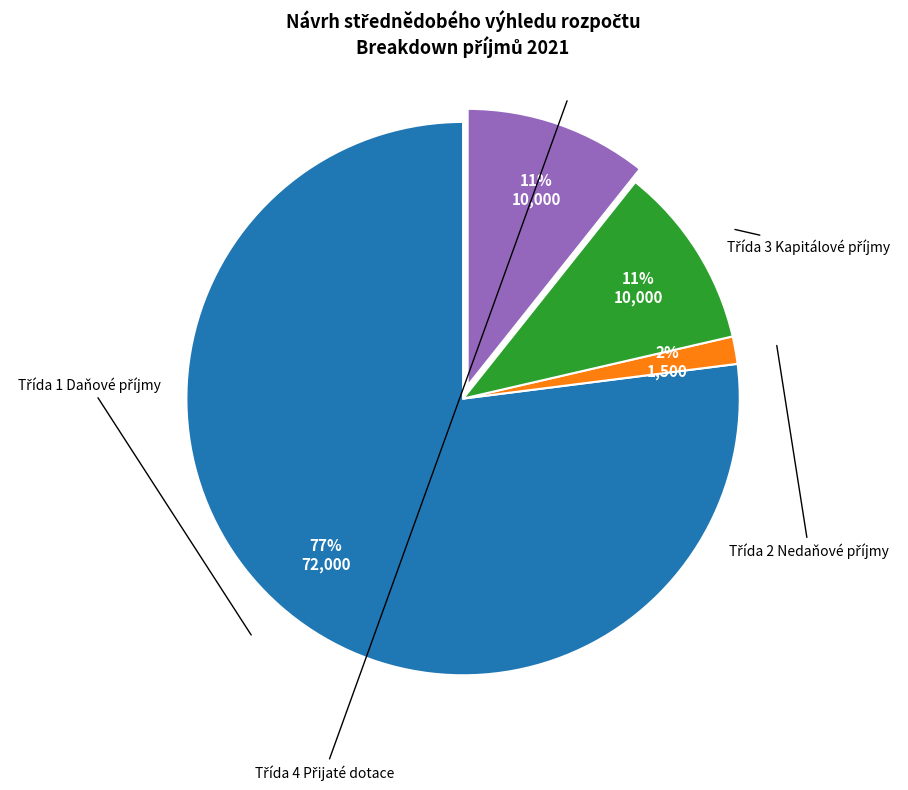

Is the sum of Třída 4 Přijaté dotace and Třída 2 Nedaňové příjmy greater than half?

No